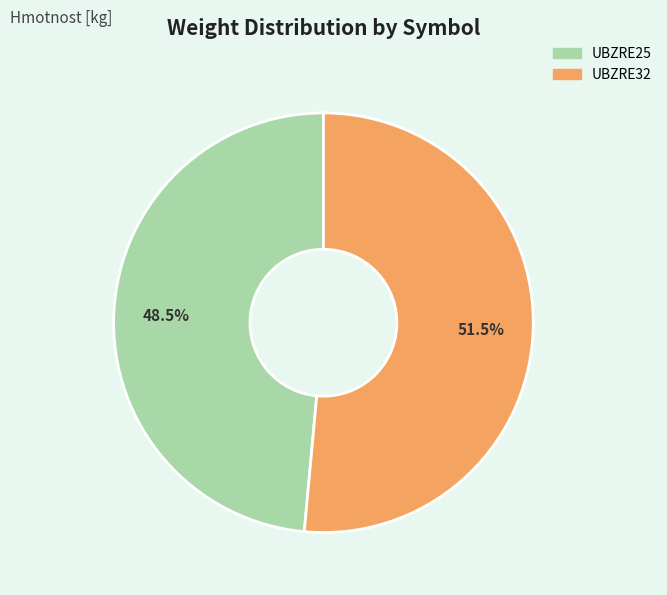

How many slices are in this pie chart?

2